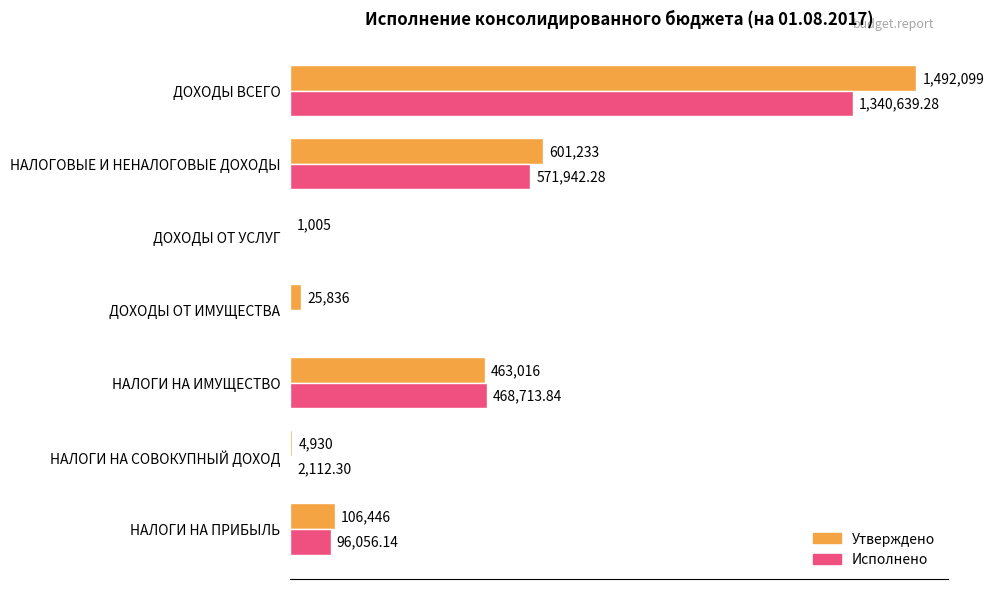

Which series has the widest spread of values?

Утверждено